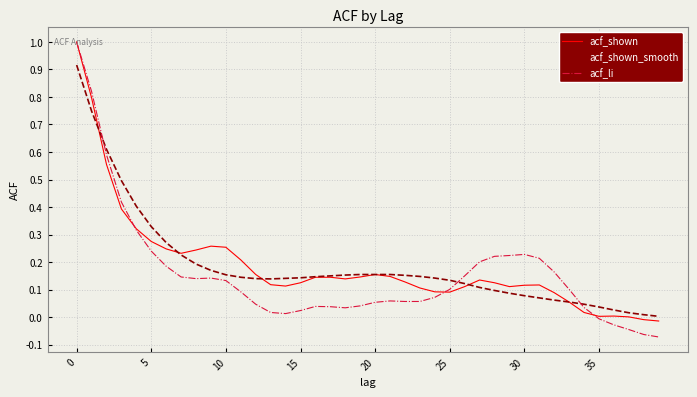

Which series has the widest spread of values?

acf_li